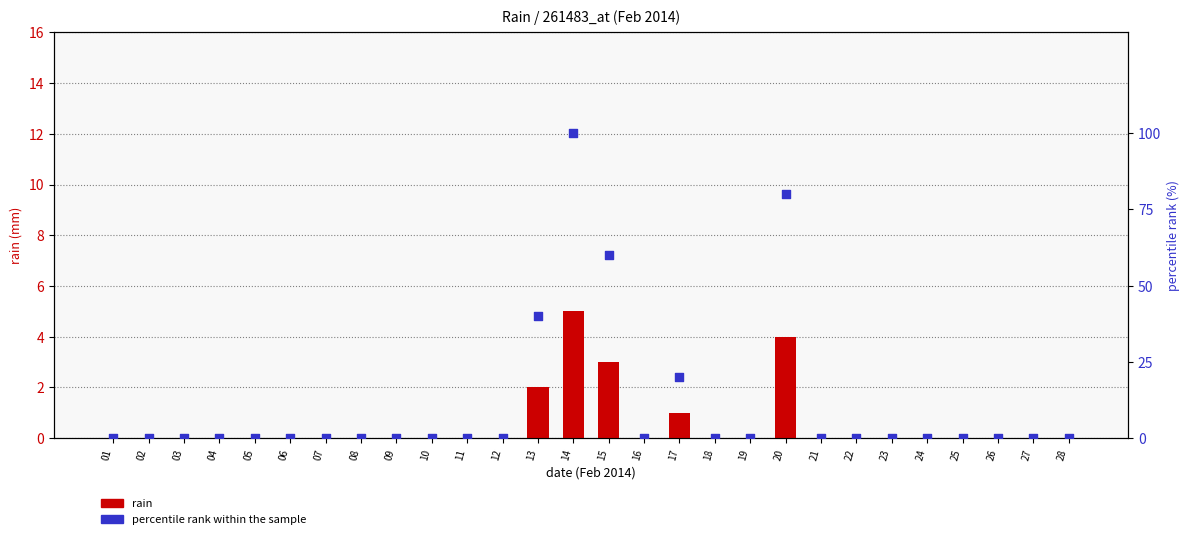

At how many categories does at least one series exceed 74?

2